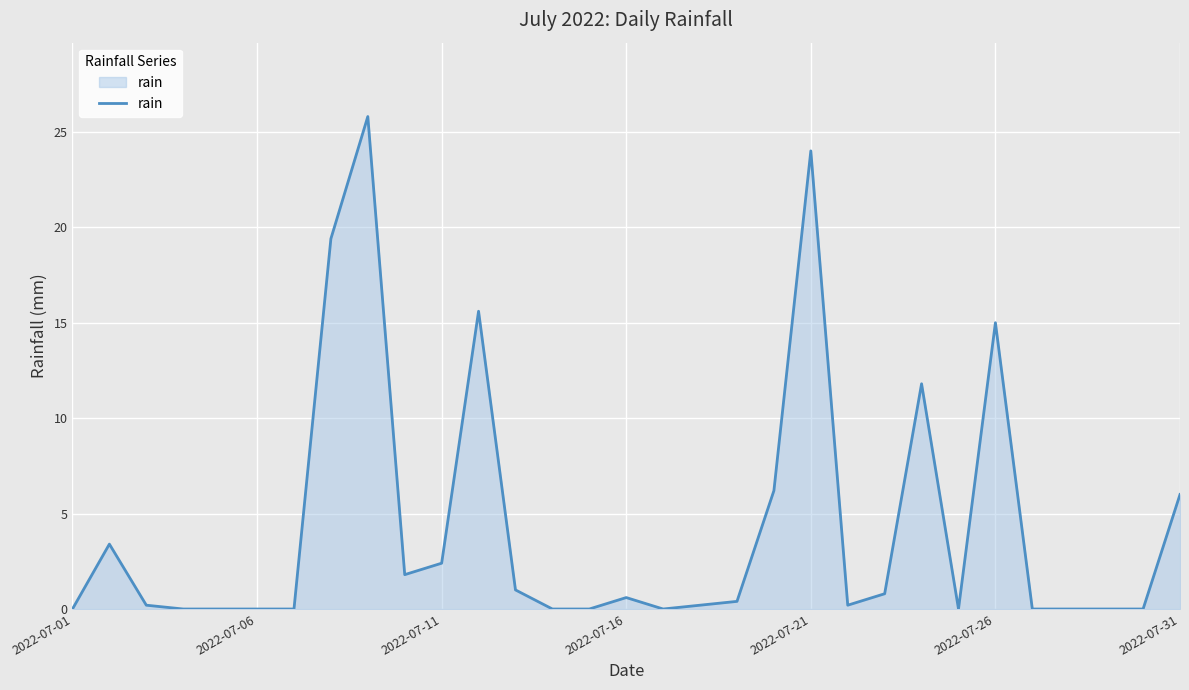

What is the maximum value shown in the chart?

25.8